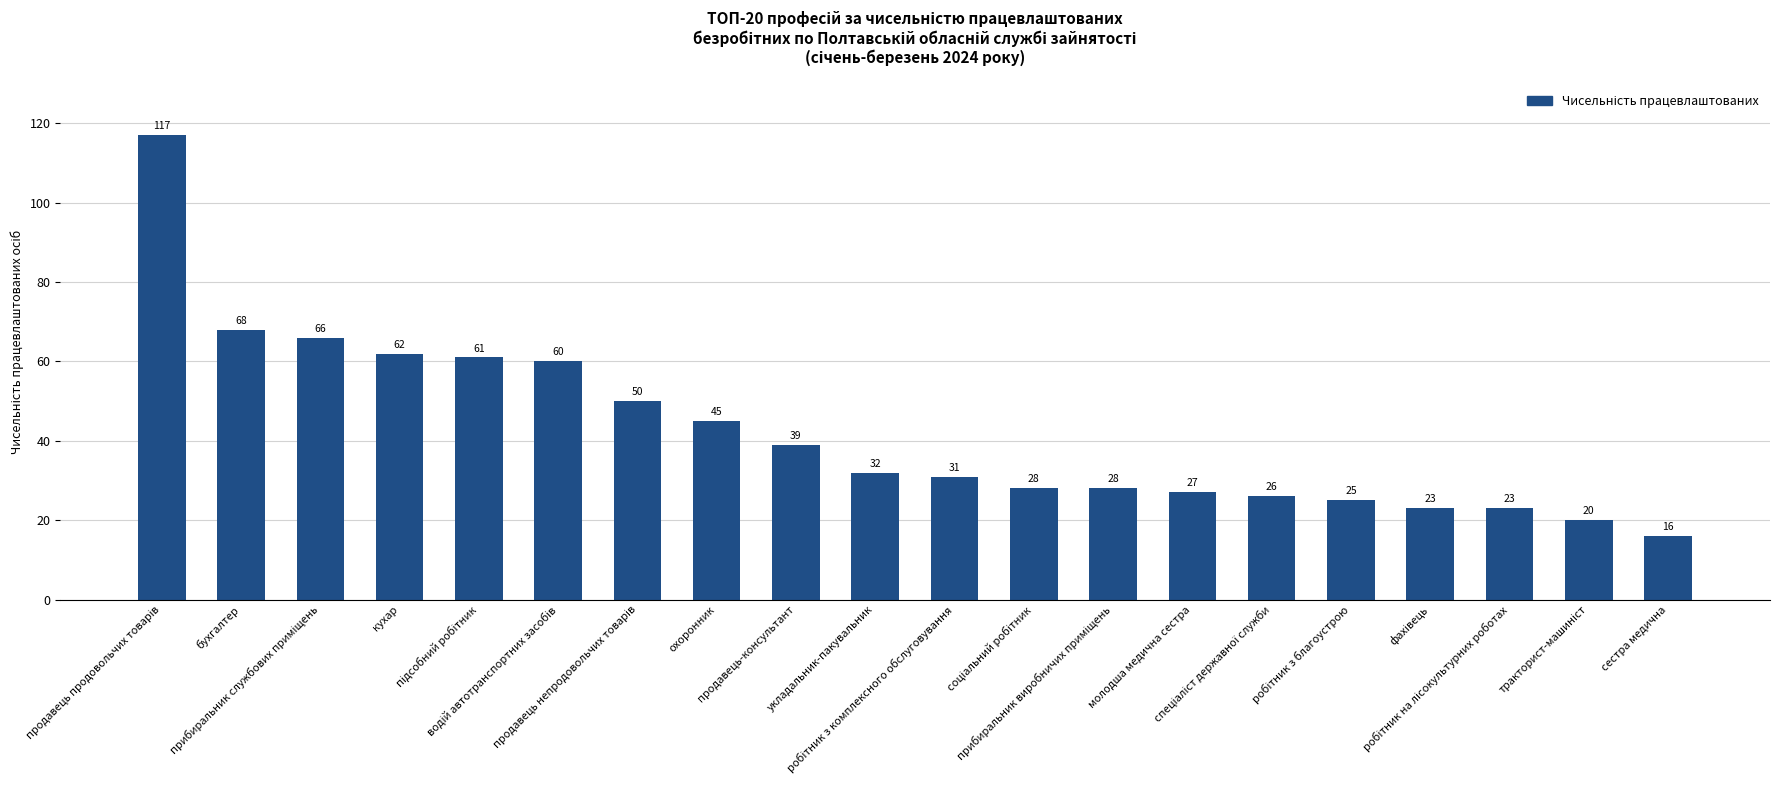

Count the number of data series in this chart.

1